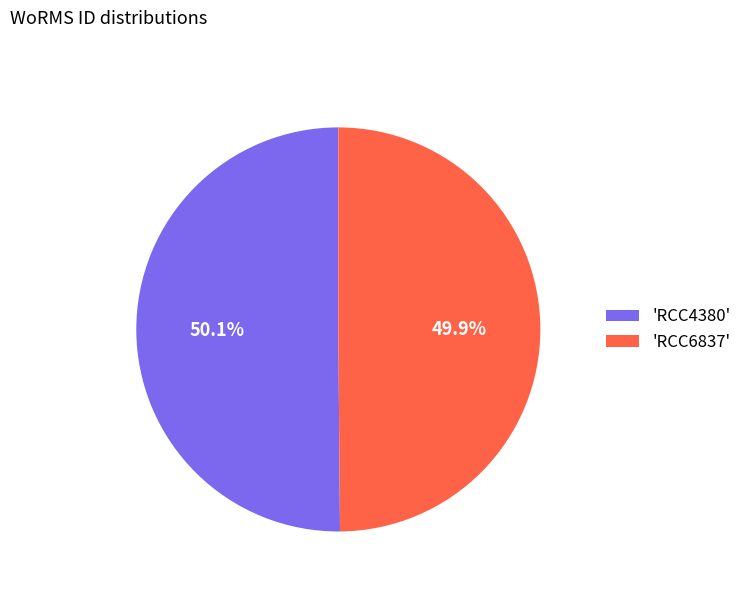

To the nearest percent, what is the average slice percentage?

50%